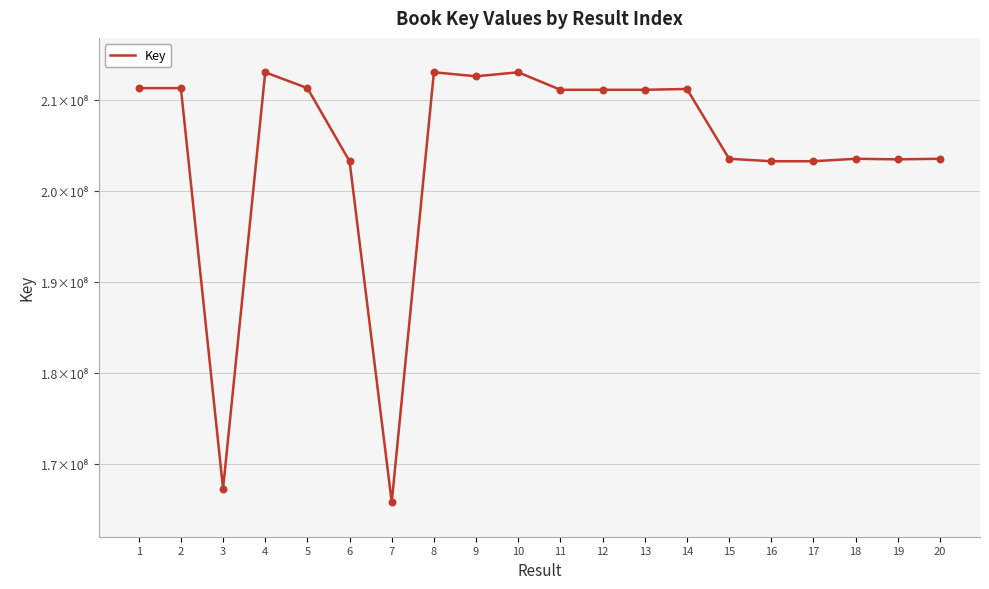

Between 12 and 15, which is larger?

12